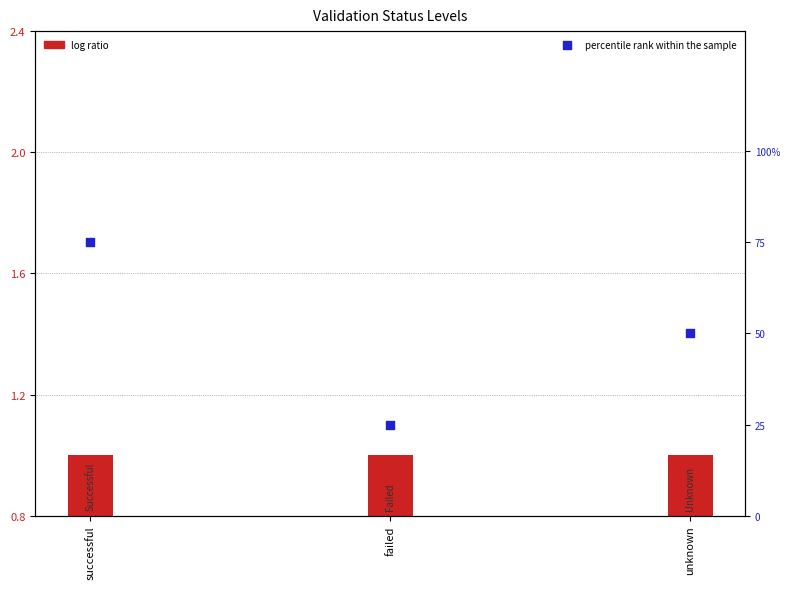

What is the change in value from successful to failed?

-50